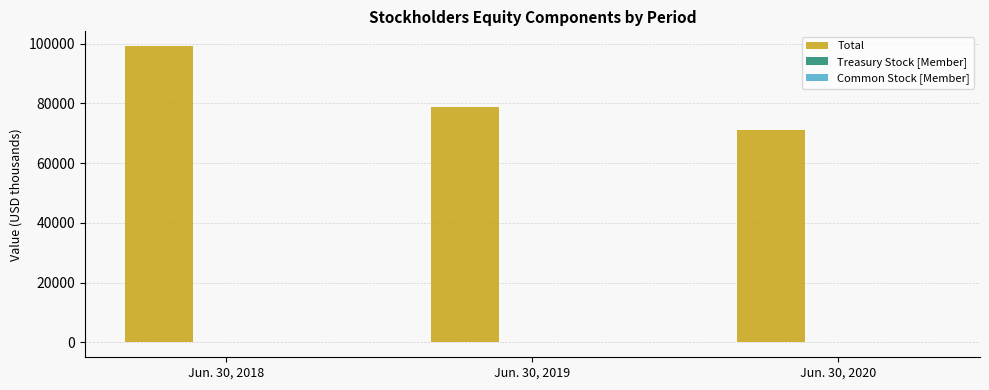

At which category is the sum across all series the highest?

Jun. 30, 2018